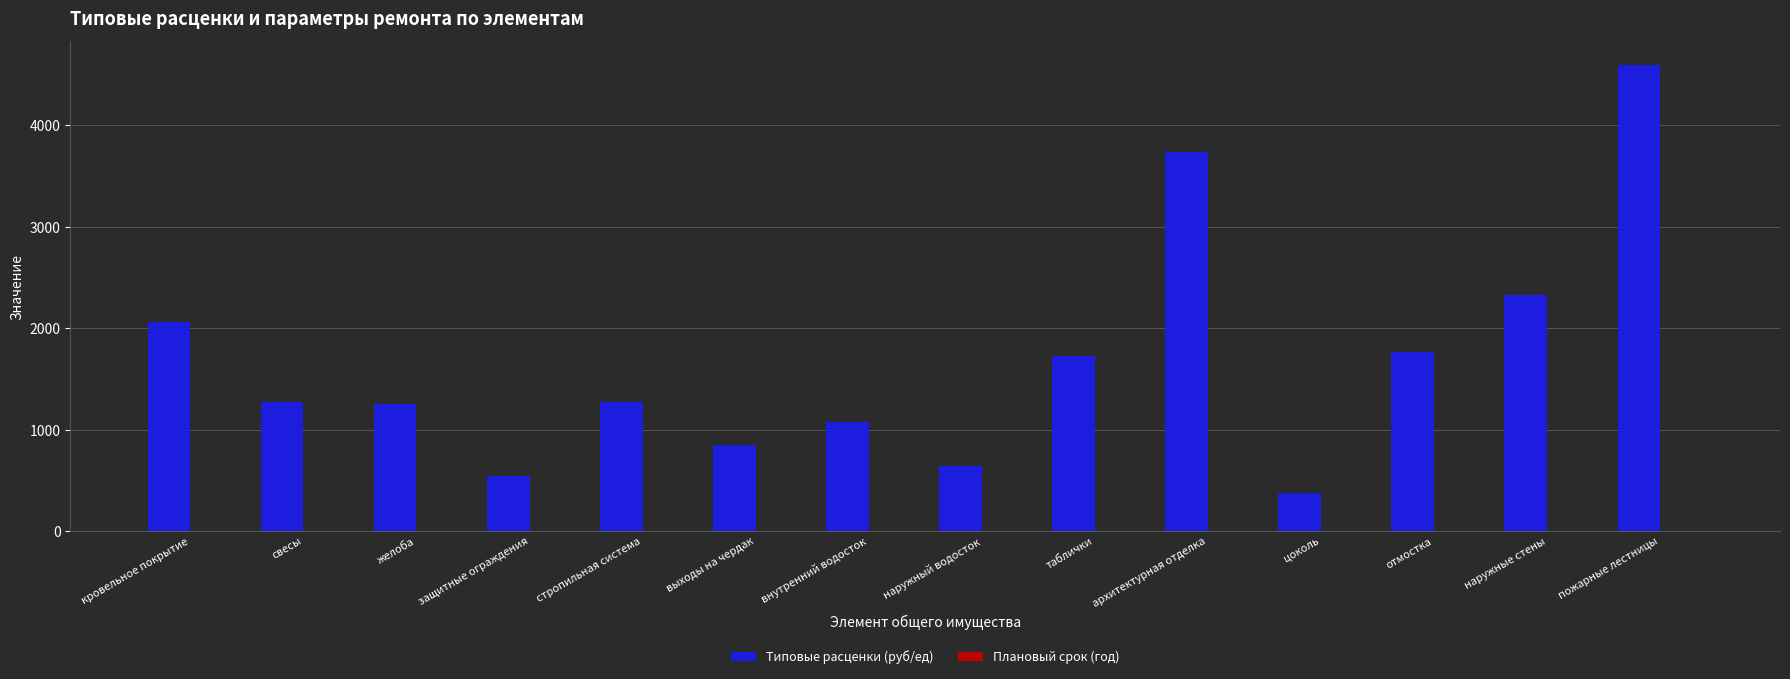

What is the maximum value for Типовые расценки (руб/ед)?

4597.9